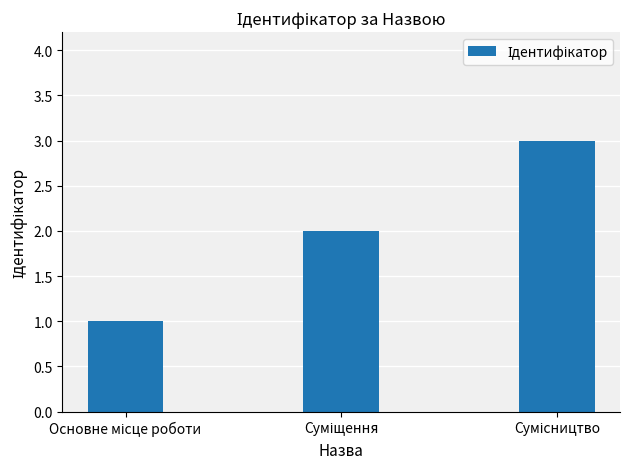

What is the maximum value shown in the chart?

3